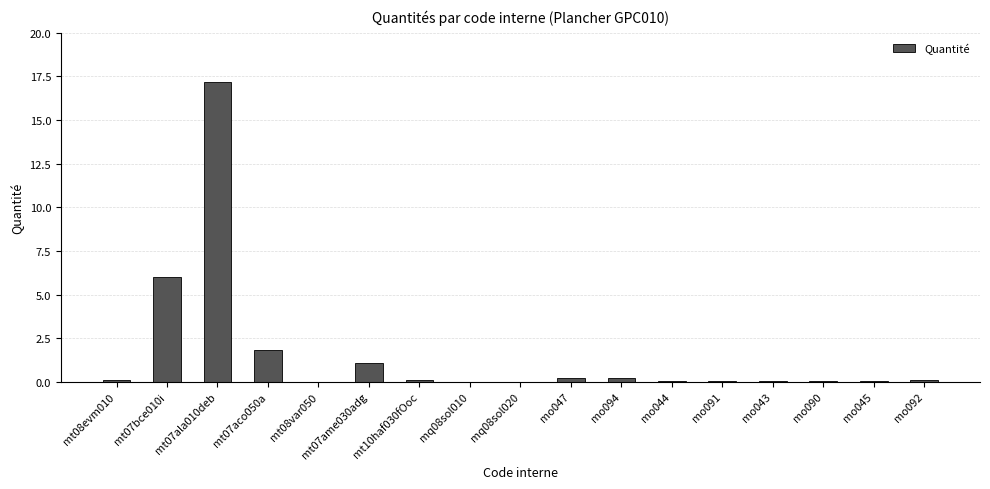

What is the sum of all values?

27.1